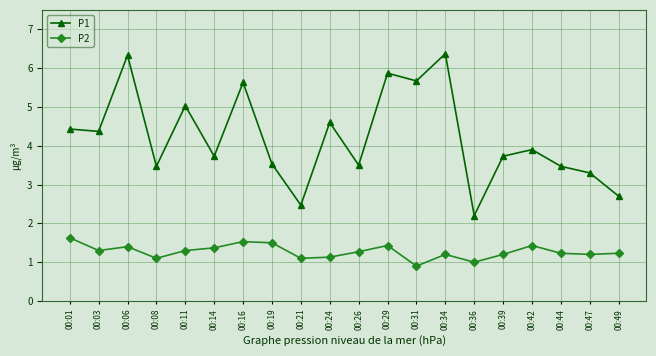

How many categories are shown in the chart?

20